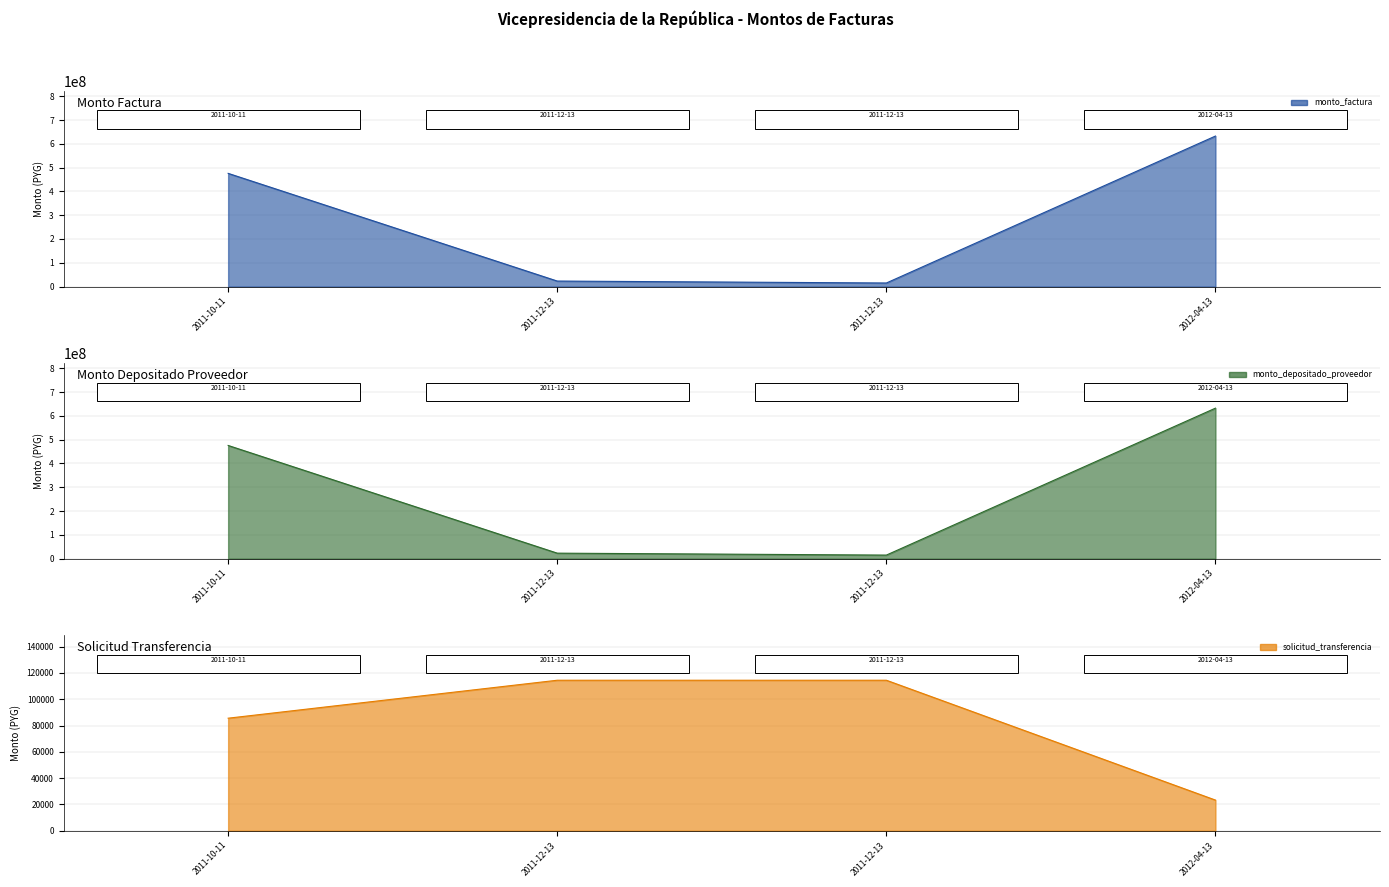

Which series has the largest total across all categories?

monto_factura